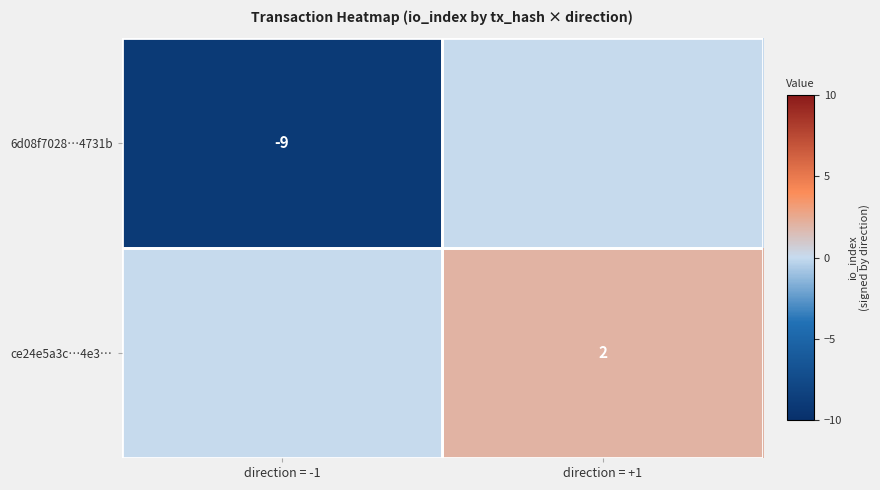

How many series are shown in this chart?

2